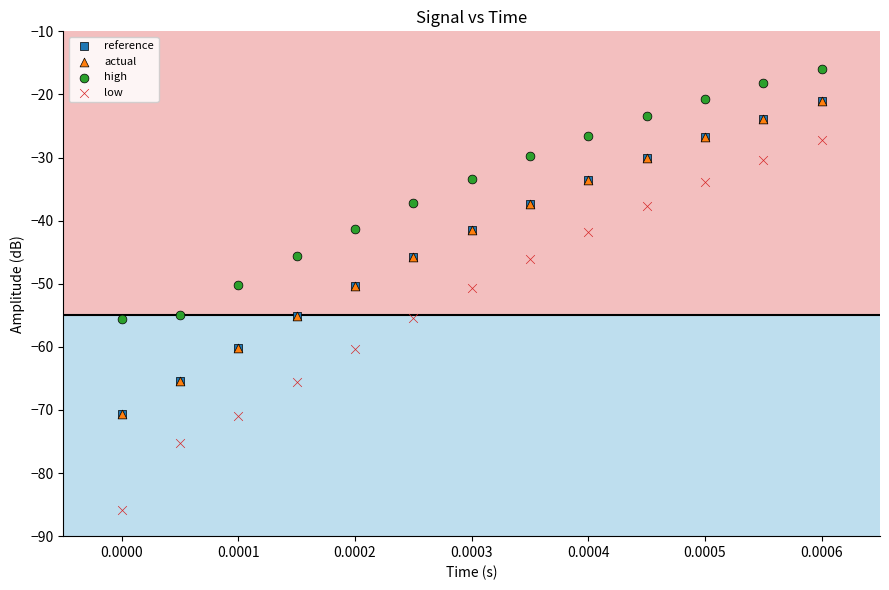

Which series reaches the minimum Y coordinate?

low